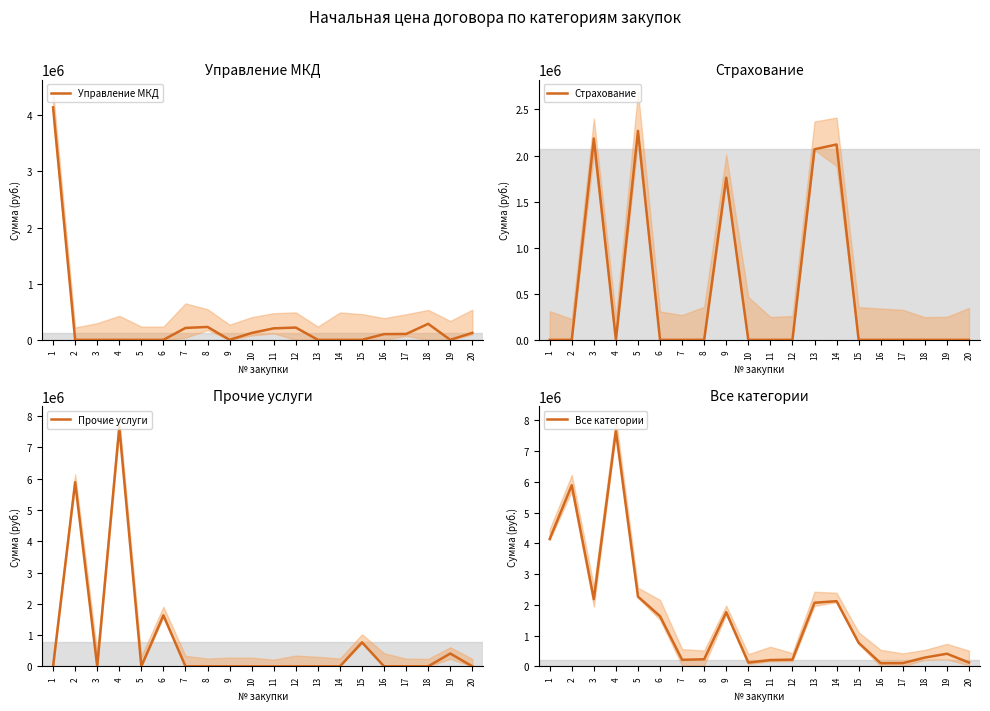

Does the chart display data point markers on the line(s)?

No